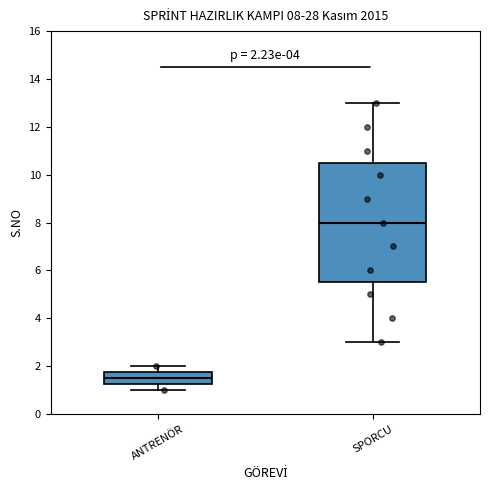

Which box has the highest median line?

SPORCU